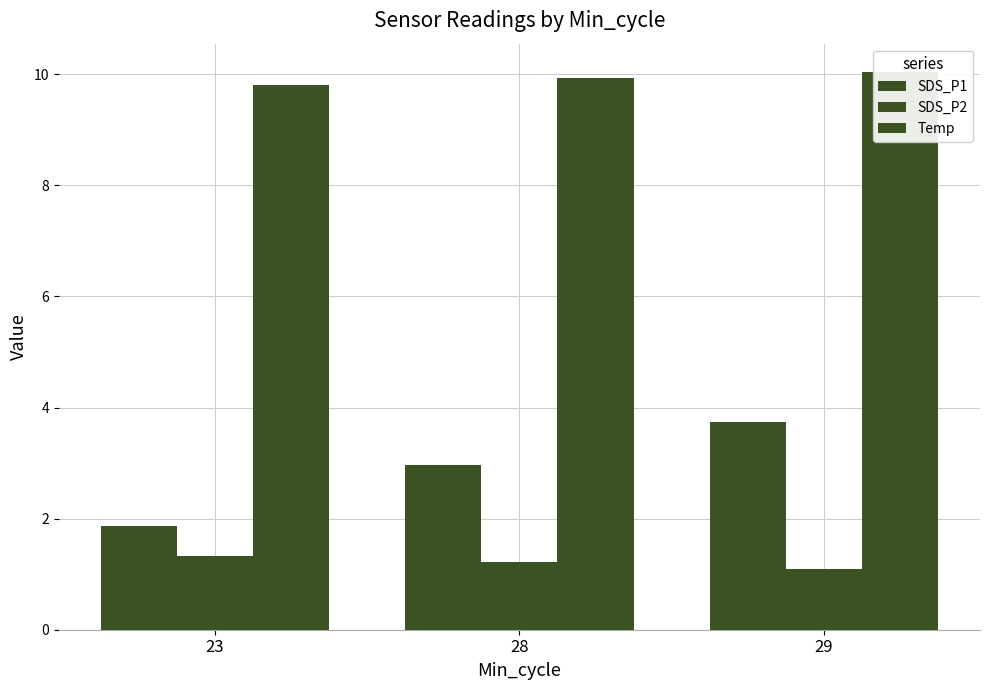

Reading left to right, what are all the values shown in this chart?

SDS_P1: 23=1.9	28=3.0	29=3.7
SDS_P2: 23=1.3	28=1.2	29=1.1
Temp: 23=9.8	28=9.9	29=10.1